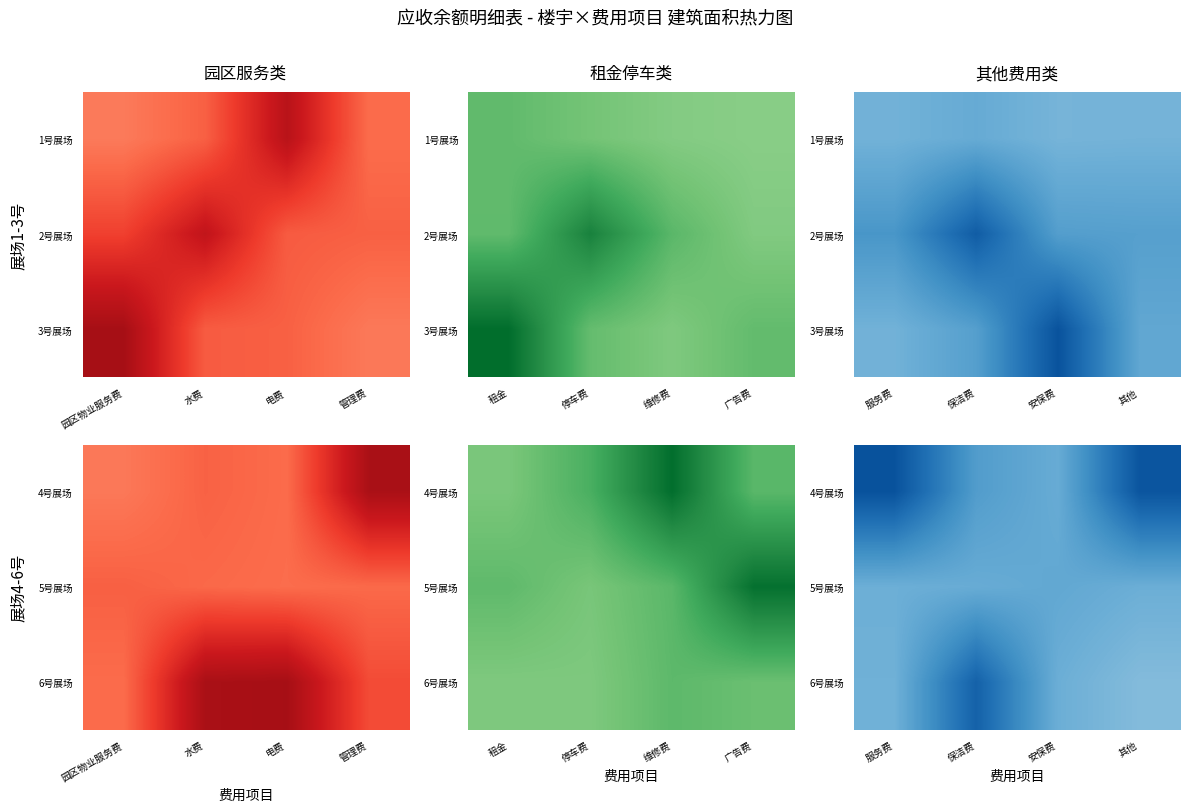

True or false: 6号展场 has a value of 13.4 at 保洁费.

False